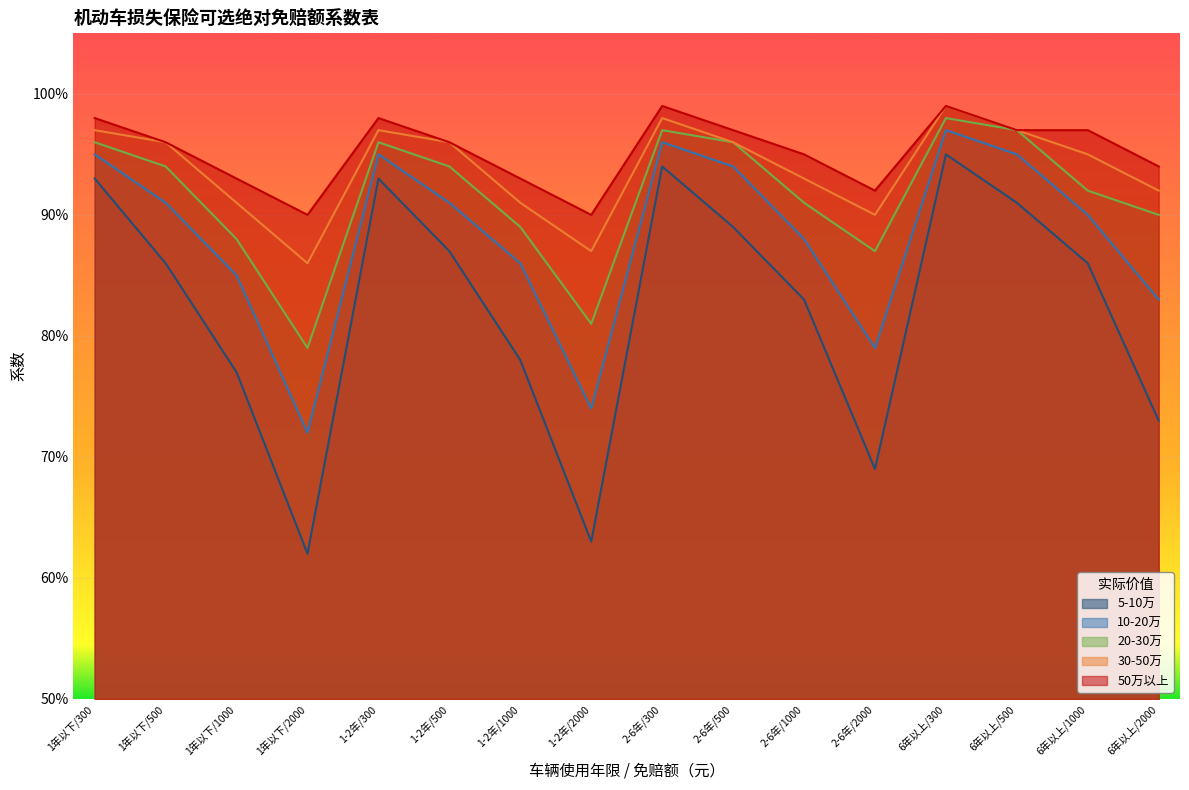

Is it true that 50万以上 equals 0.9 at 2-6年/1000?

True